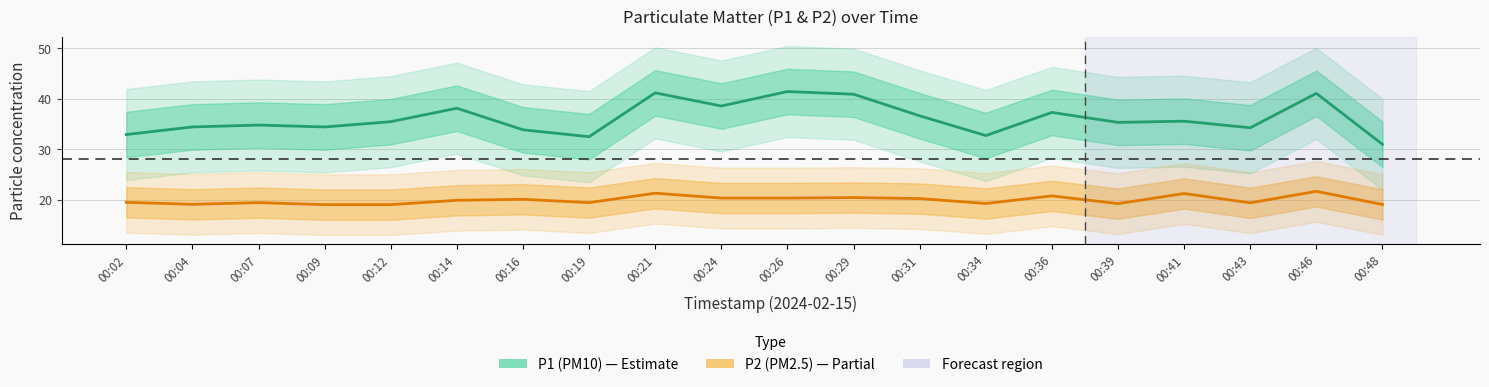

What is the value of the P2 (PM2.5) point at the 3rd from the left?

19.5